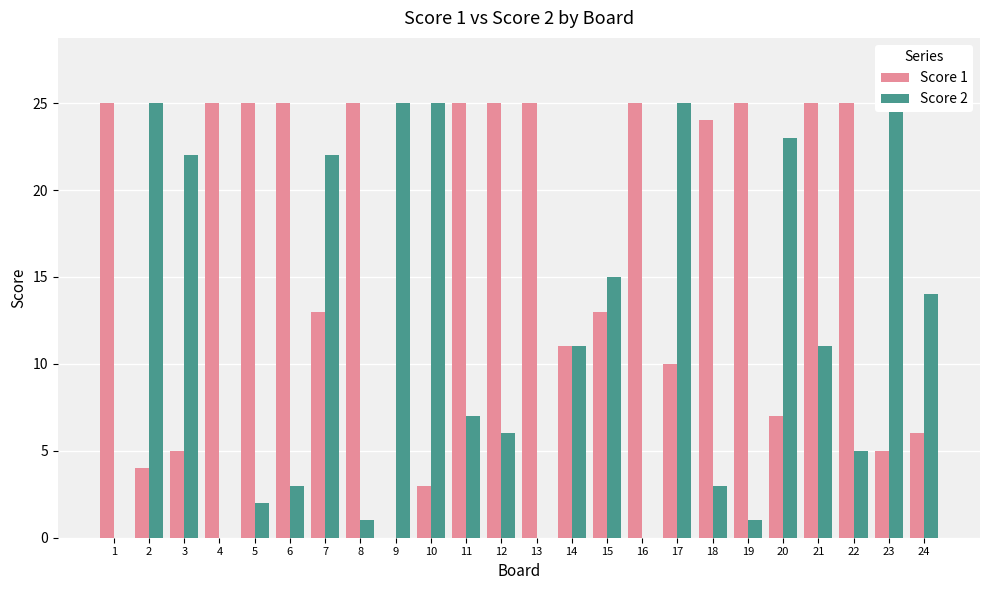

Is it true that Score 1 equals 3 at 2?

False